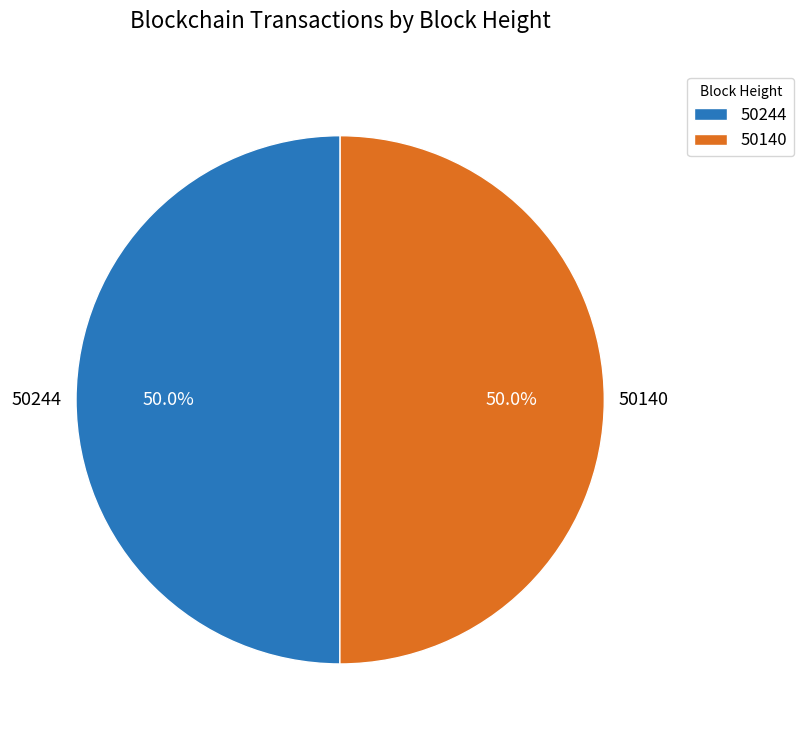

How many slices are in this pie chart?

2